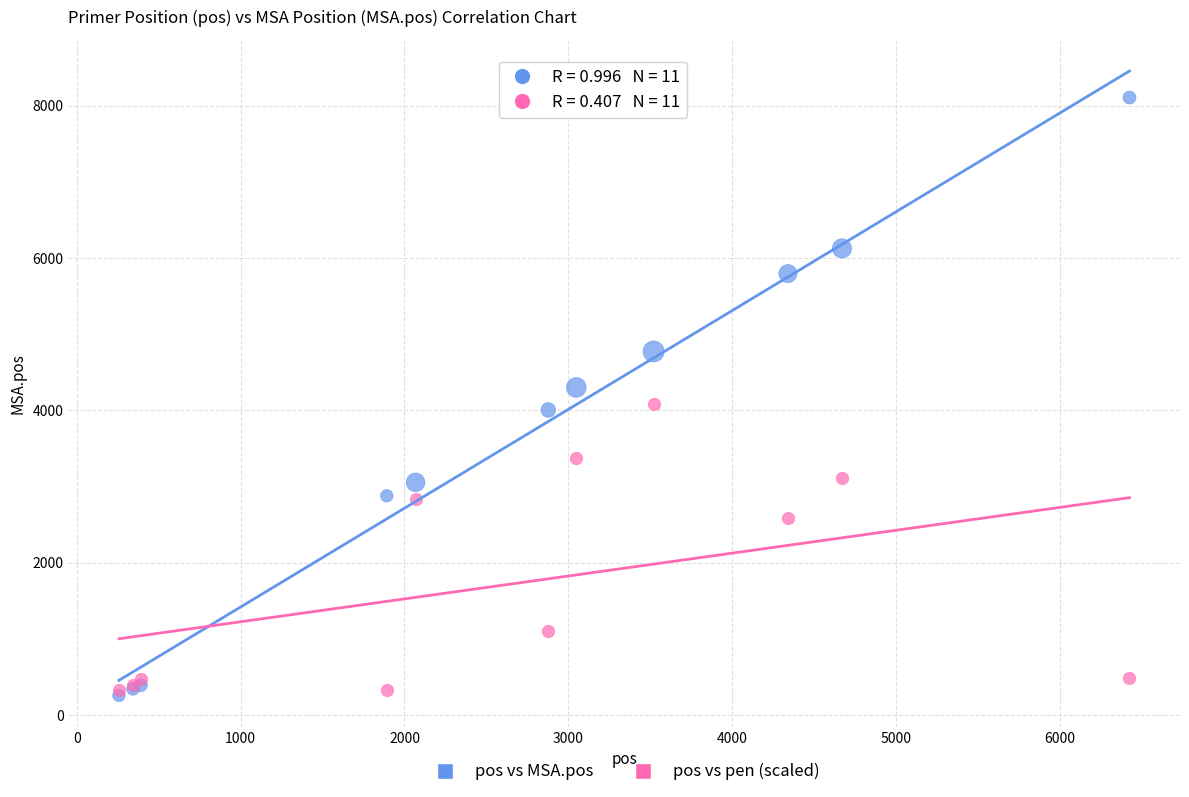

In the pos vs pen (scaled) series, what Y value is closest to 2210?

2593.4